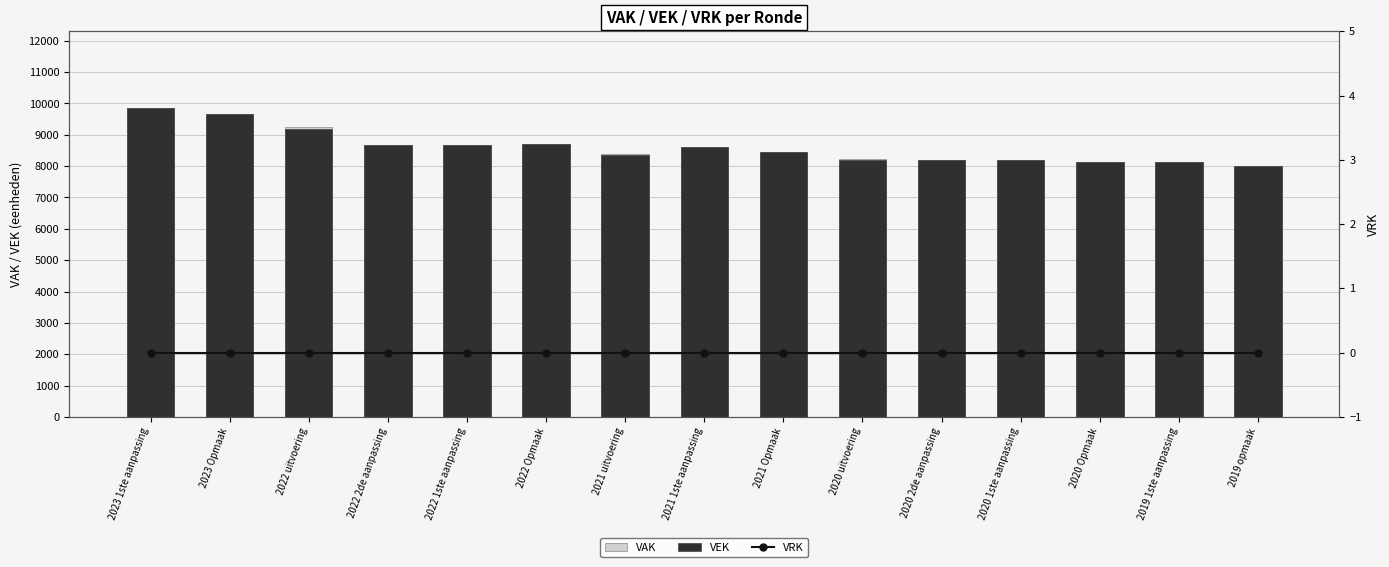

Is it true that VAK equals 8116 at 2019 1ste aanpassing?

True